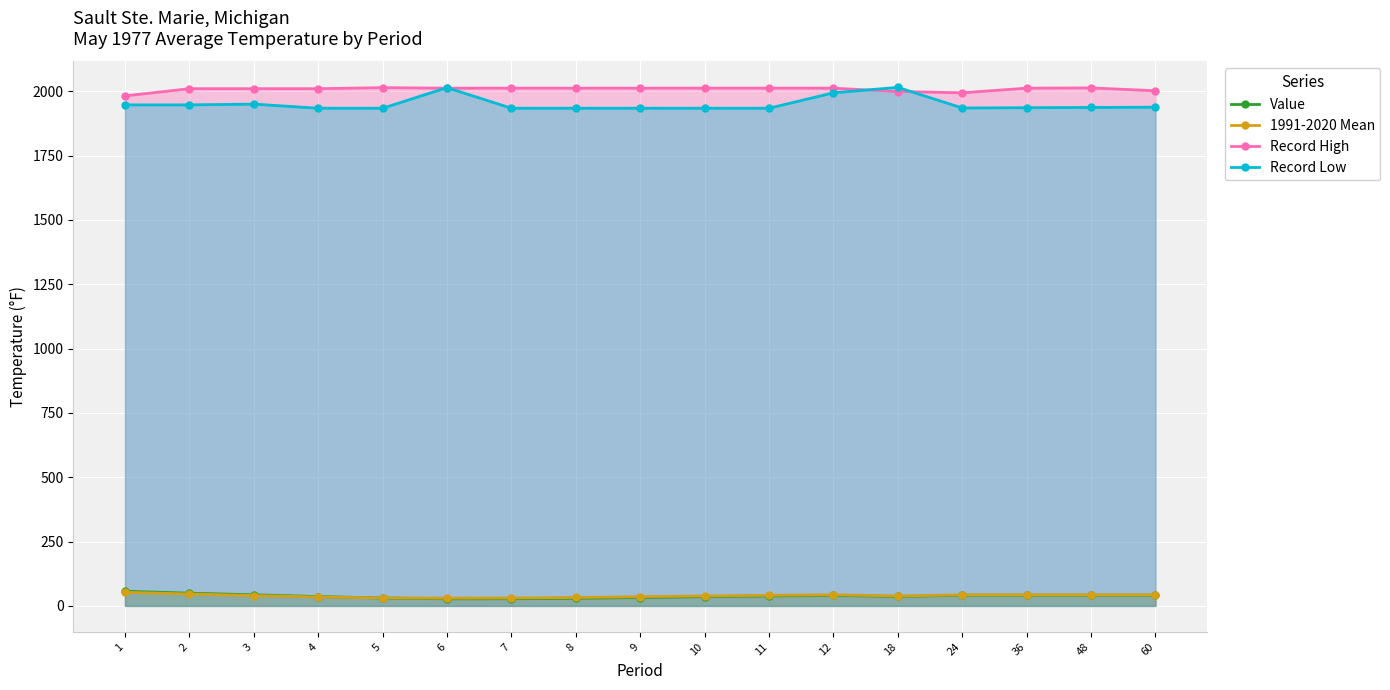

What is the minimum value for Value?

27.5